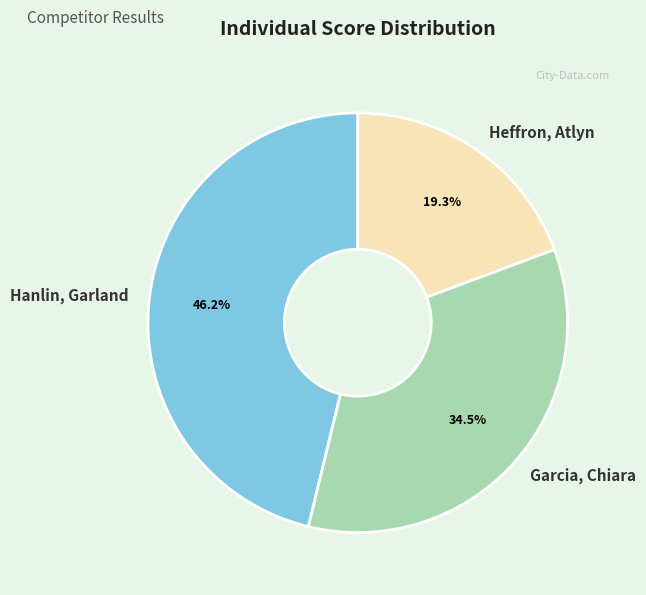

What is the ratio of the value at Hanlin, Garland to the value at Heffron, Atlyn?

2.4